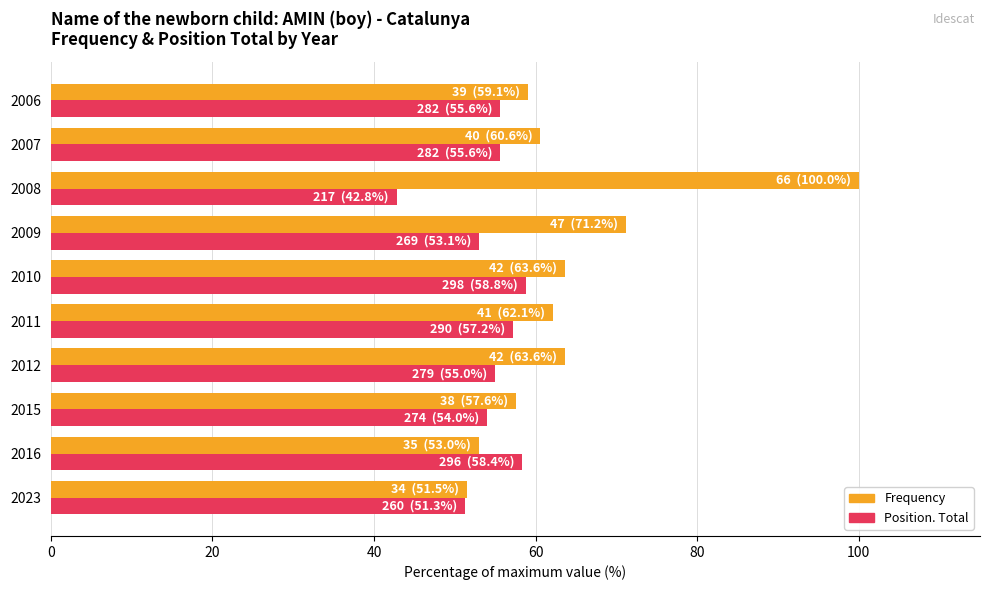

At which category does the chart reach its peak across all series?

2008